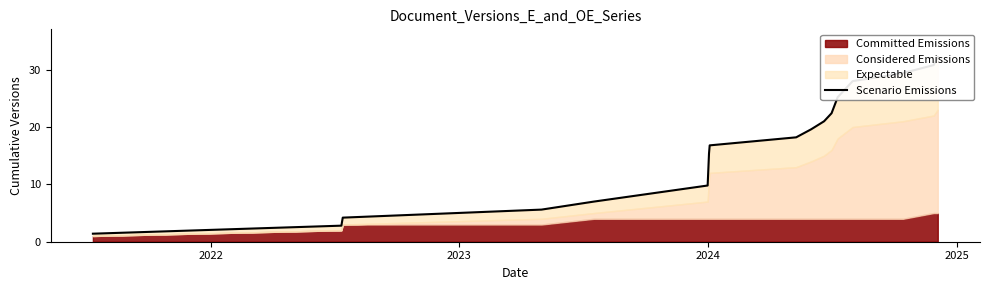

What is the average value?

16.8